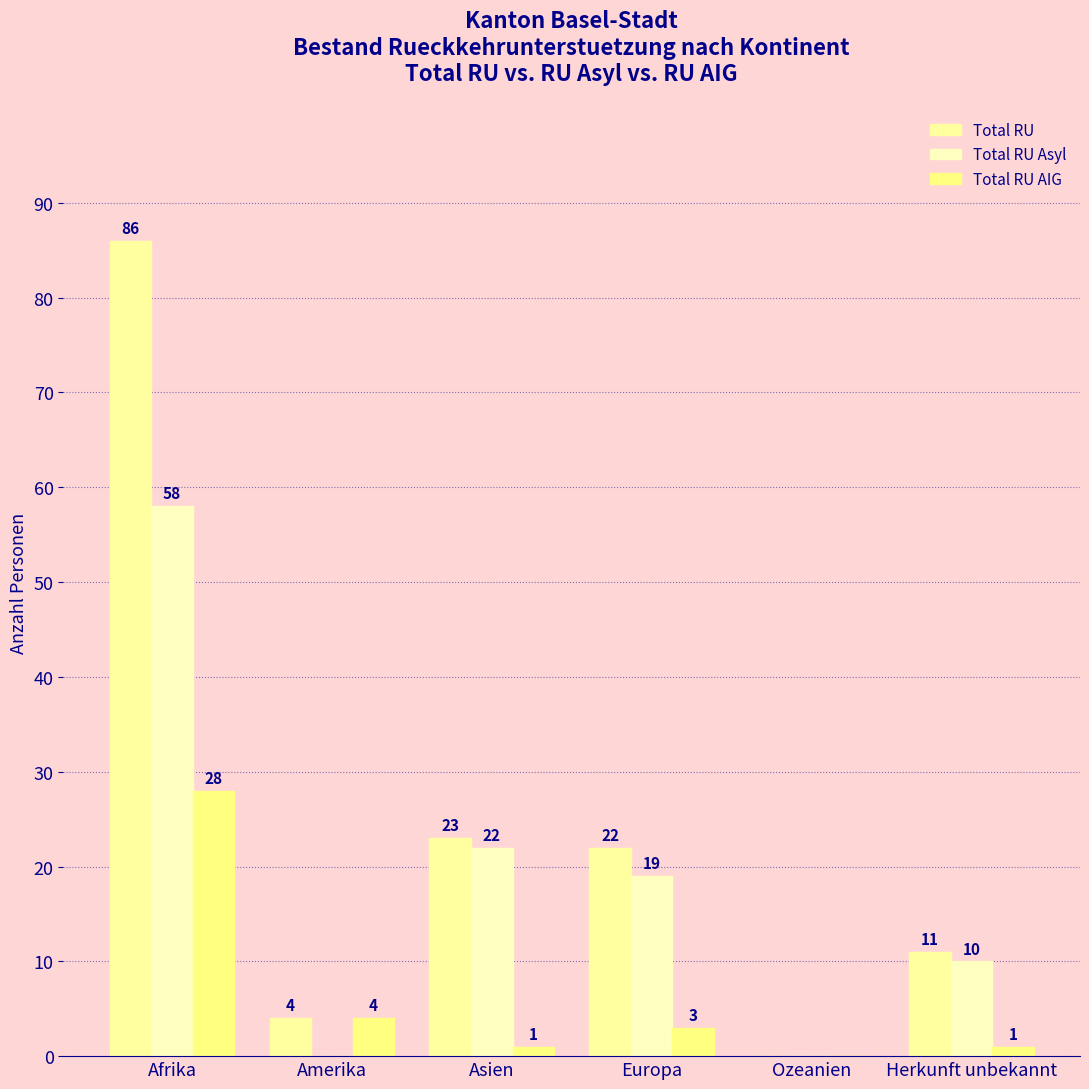

Does the chart contain stacked bars?

No